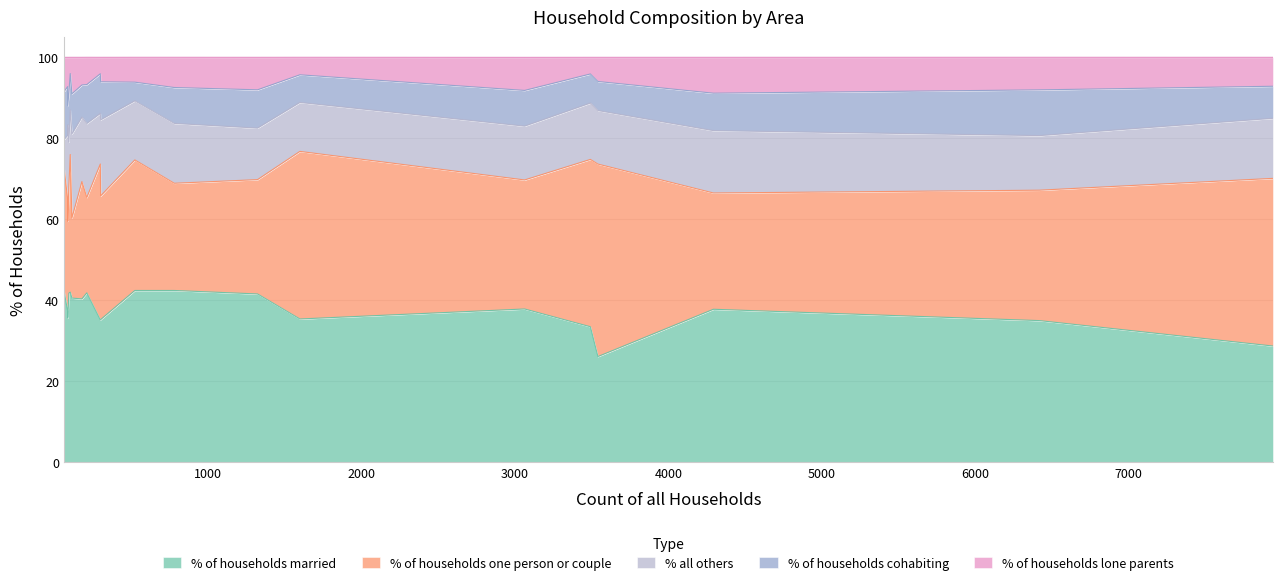

What is the difference between the maximum and minimum values in the % of households lone parents series?

7.9